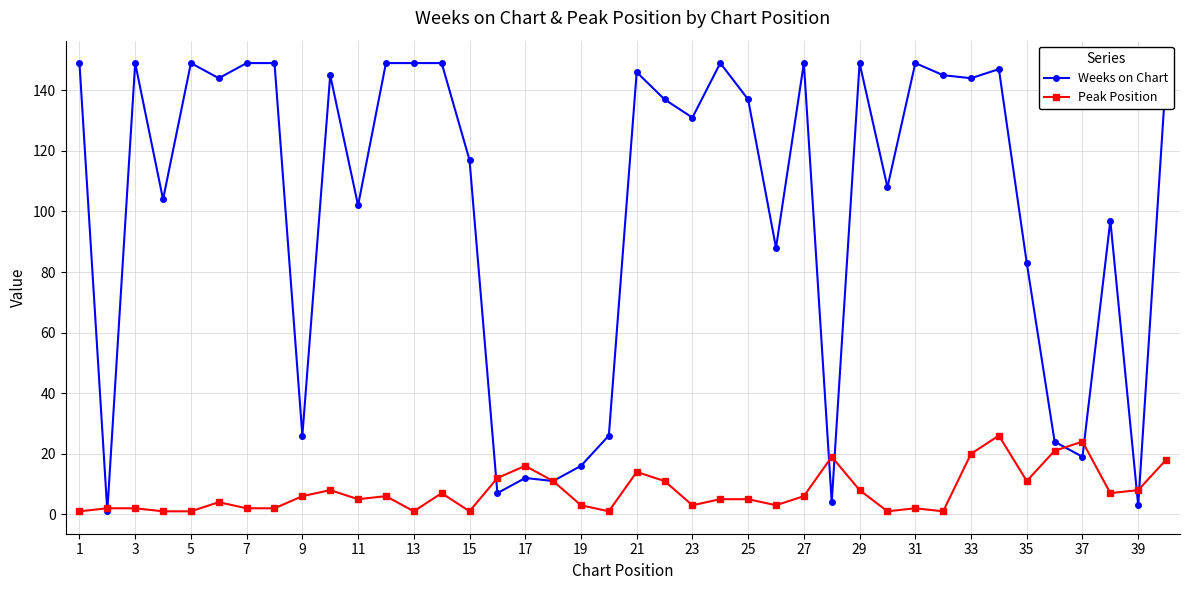

Which series has the largest range (max minus min)?

Weeks on Chart